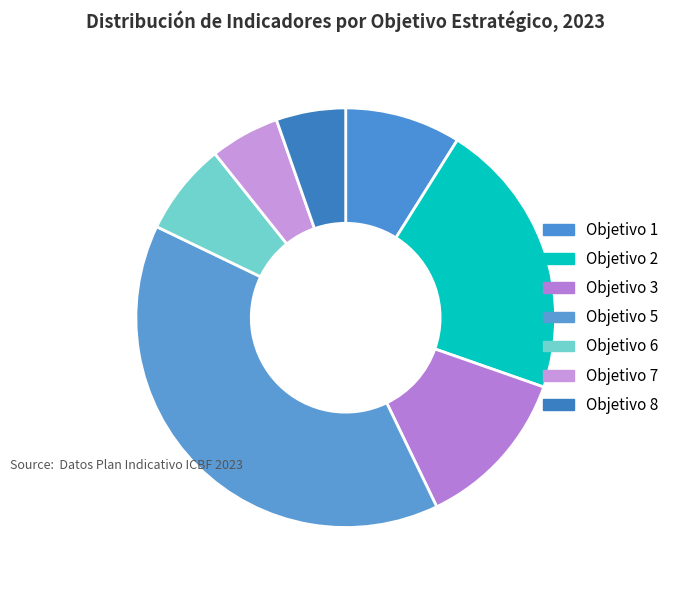

Count the number of slices in the pie.

7